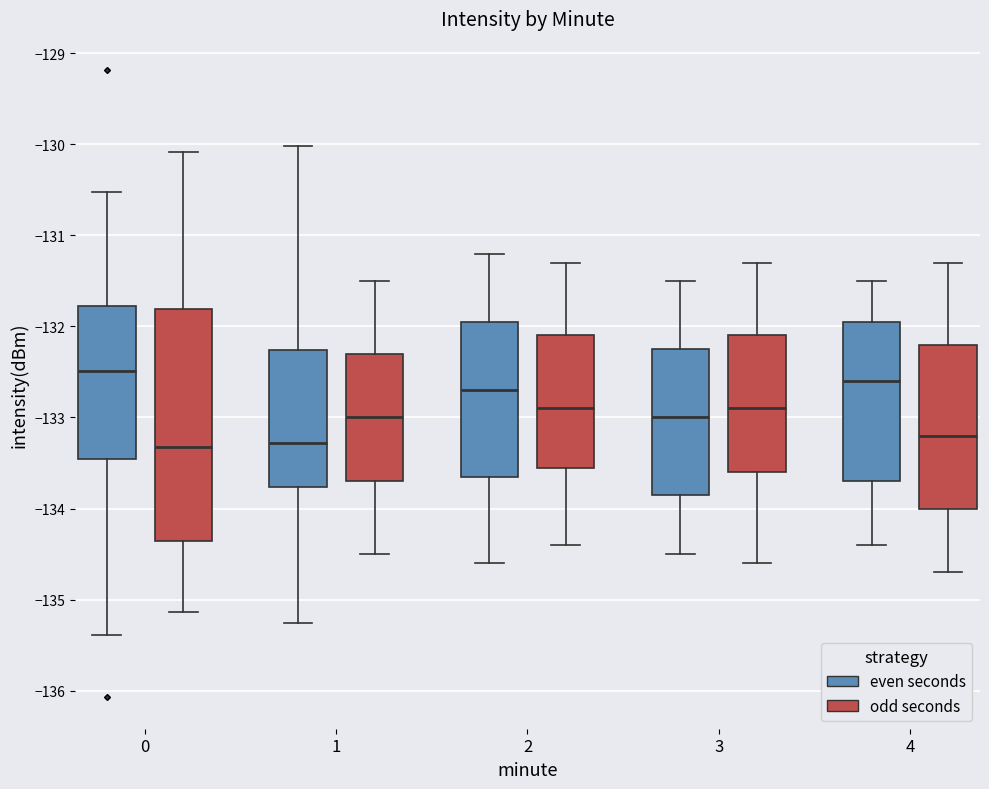

Comparing the boxes themselves (not the whiskers), which one is the tallest?

0 (odd seconds)